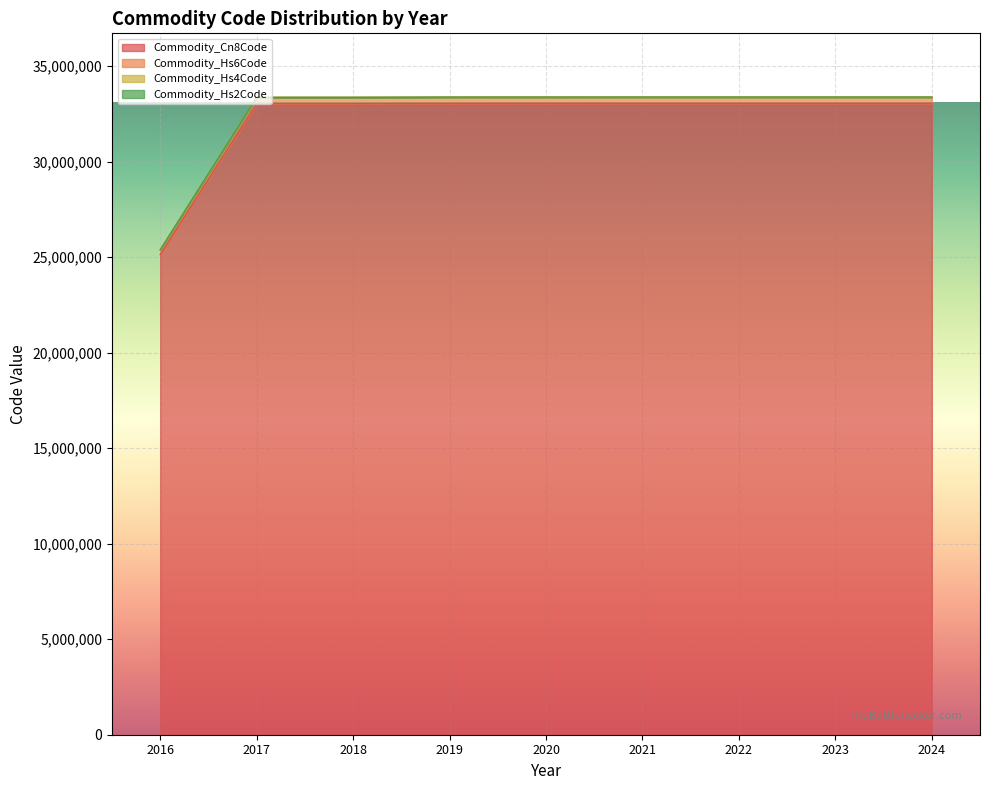

True or false: Commodity_Hs4Code has a value of 18261041 at 2022.

False